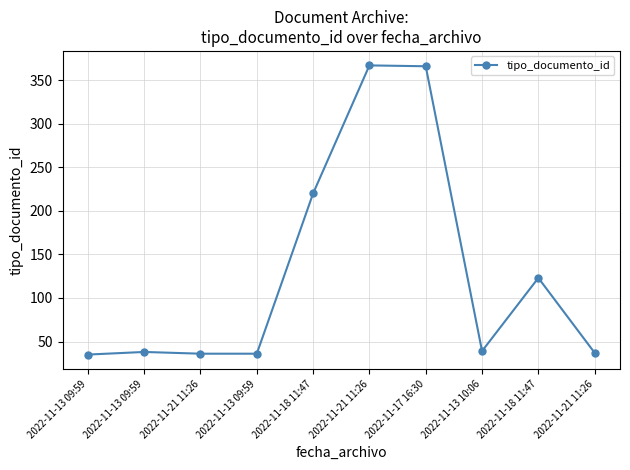

At which category does the data reach its first local peak?

2022-11-13 09:59